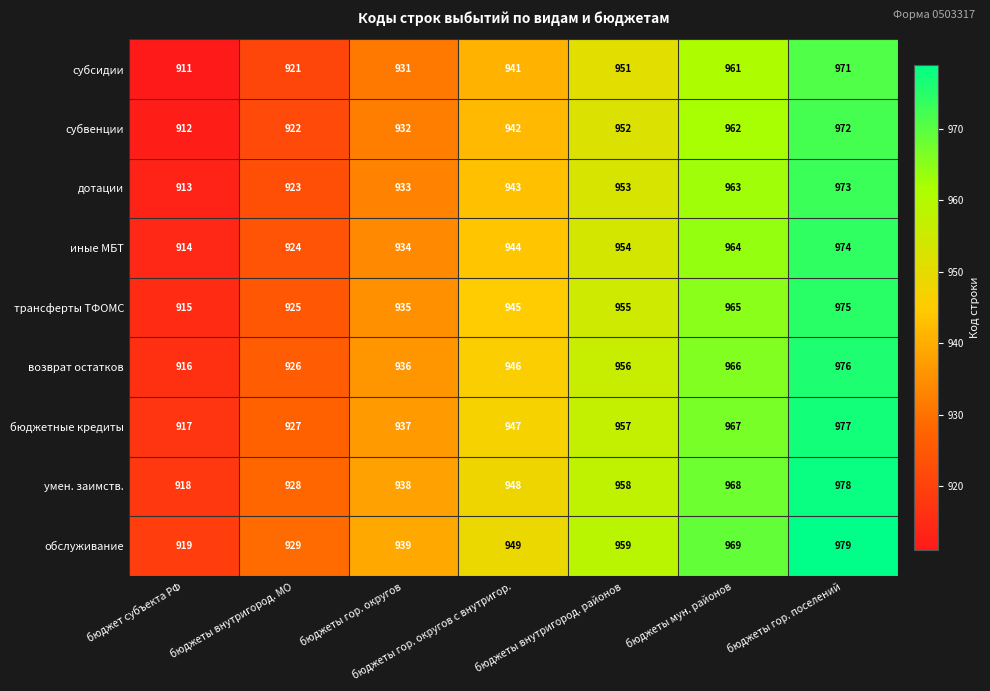

What is the maximum value shown in the chart?

979